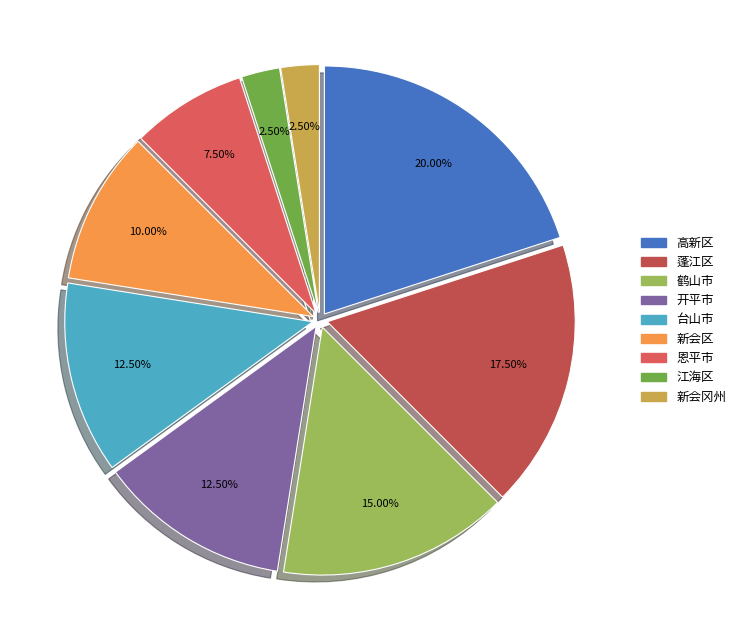

How many slices are in this pie chart?

9